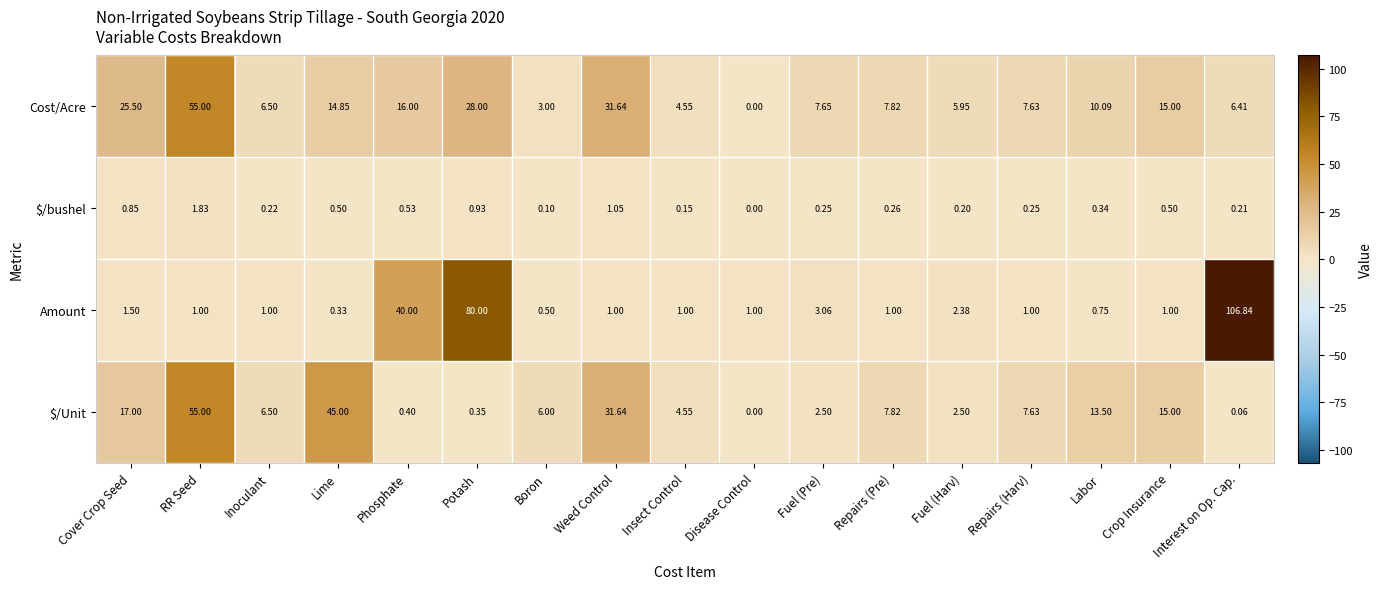

What is the spread (max minus min) of values at RR Seed?

54.0